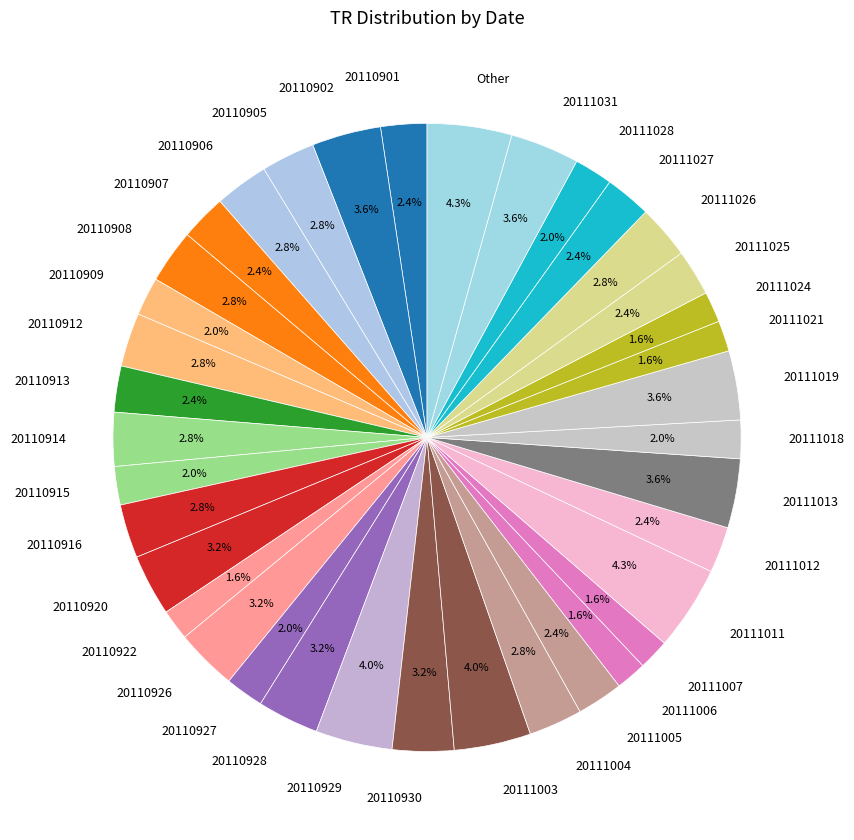

Does 20111004 account for over 50% of the chart?

No